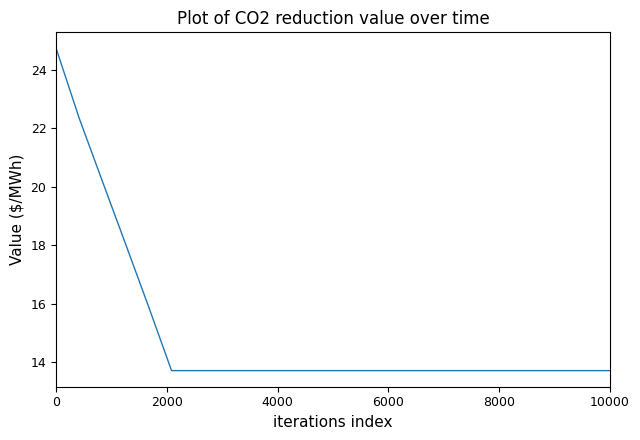

What is the minimum value shown in the chart?

13.7